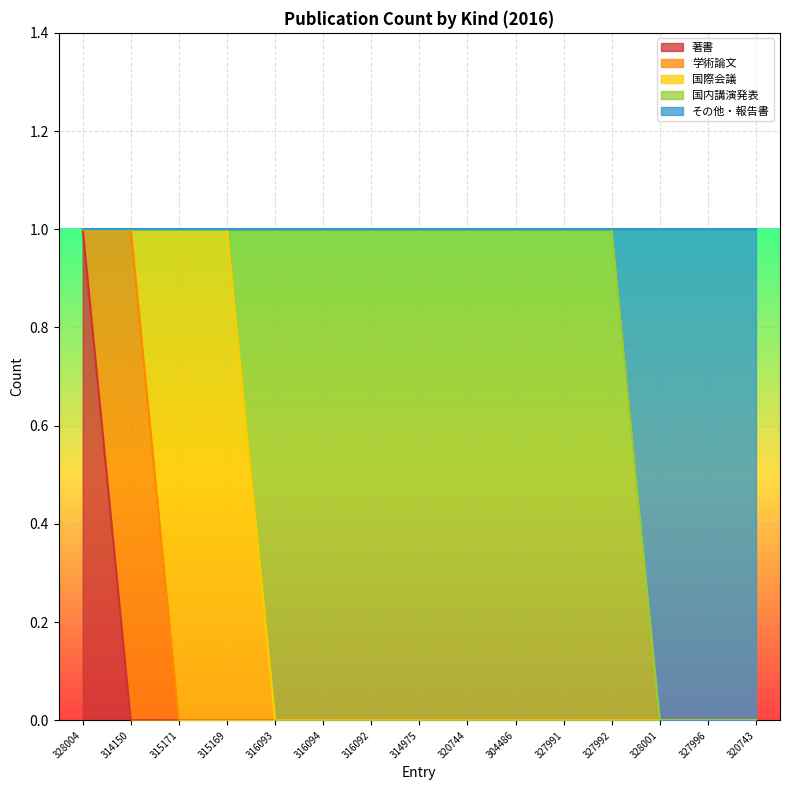

How many positive values does the 国際会議 series have?

2